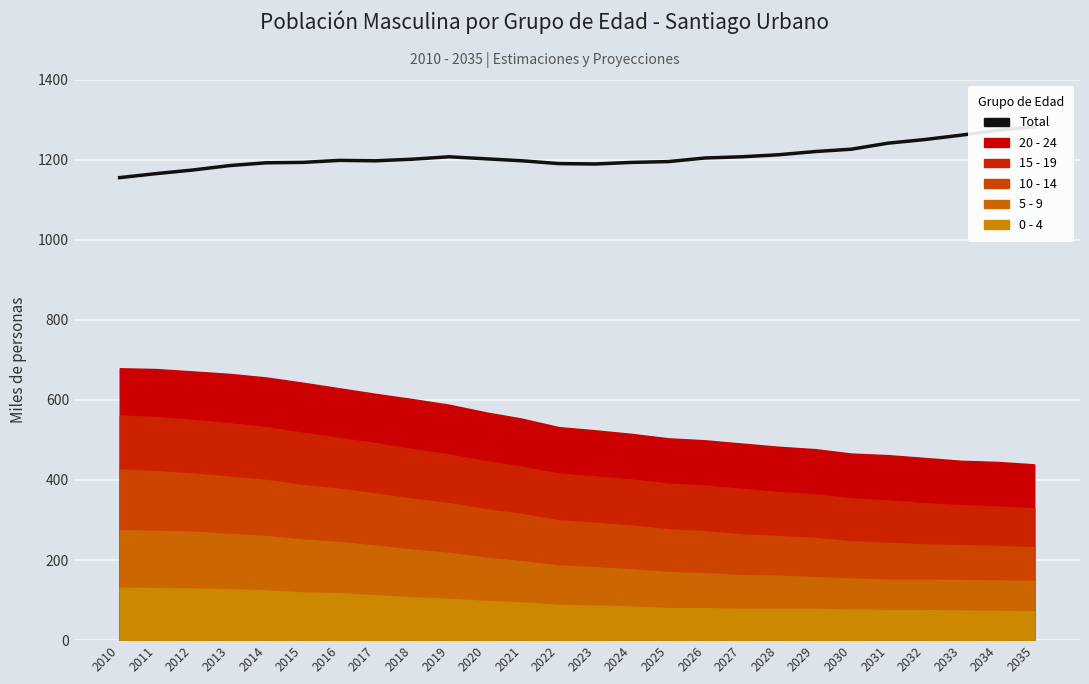

What is the difference between the maximum and minimum values?

127